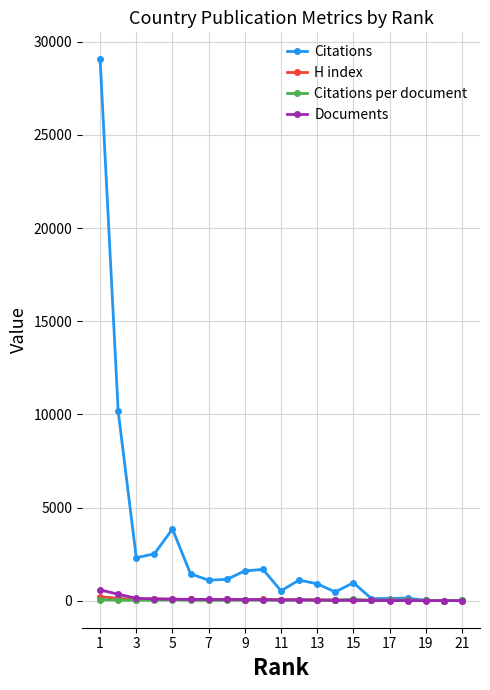

True or false: Citations per document has more than 0 interior local peaks.

True